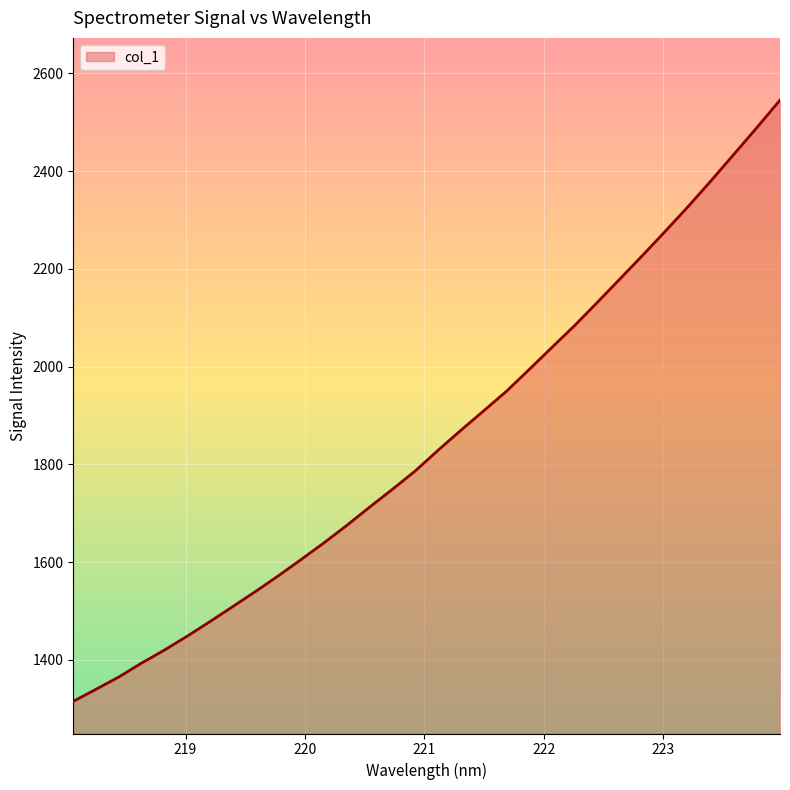

What is the maximum value shown in the chart?

2545.4